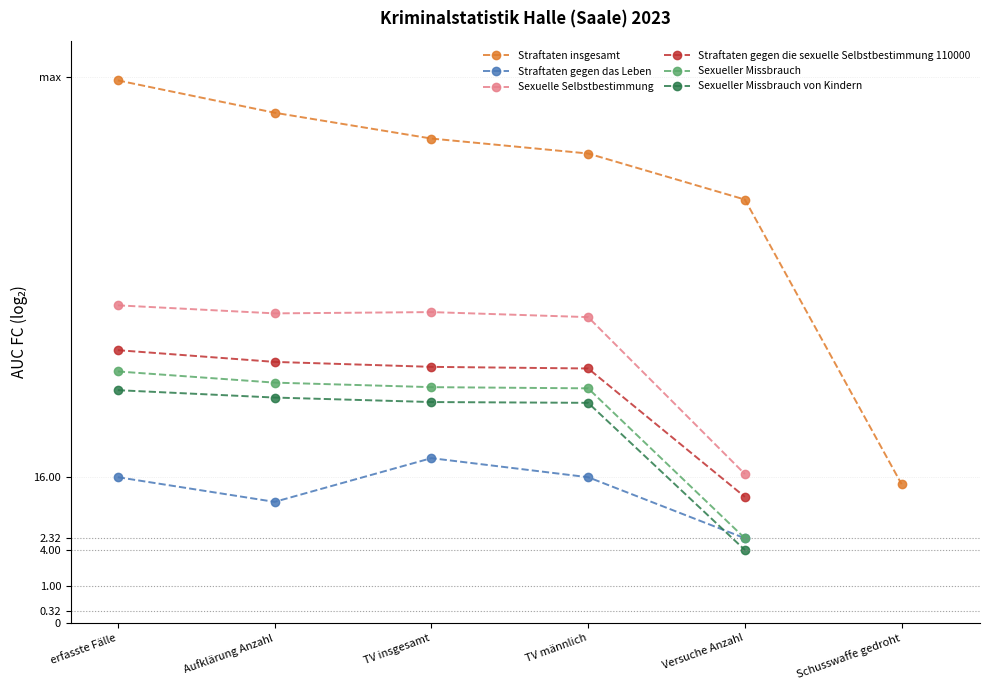

What is the value of the Sexuelle Selbstbestimmung point at the 5th from the left?

4.1